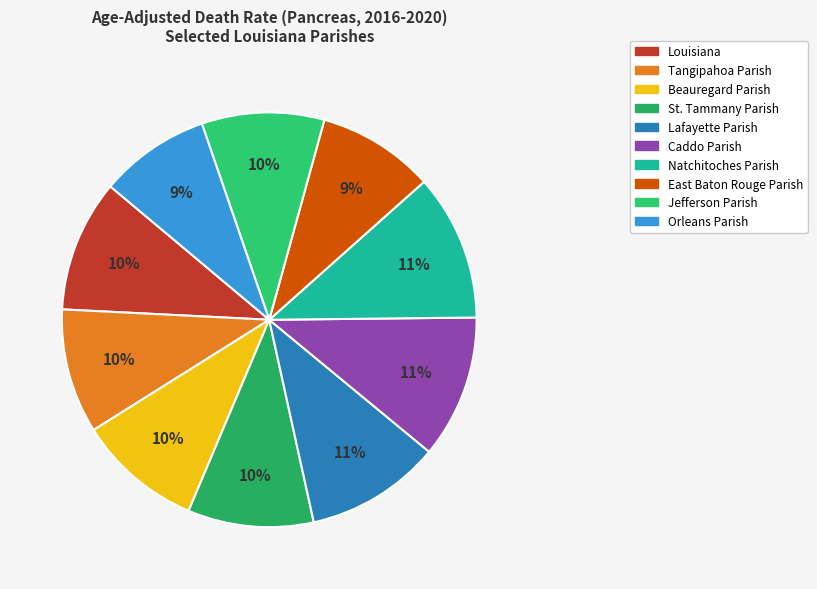

What is the change in value from Natchitoches Parish to Jefferson Parish?

-2.2